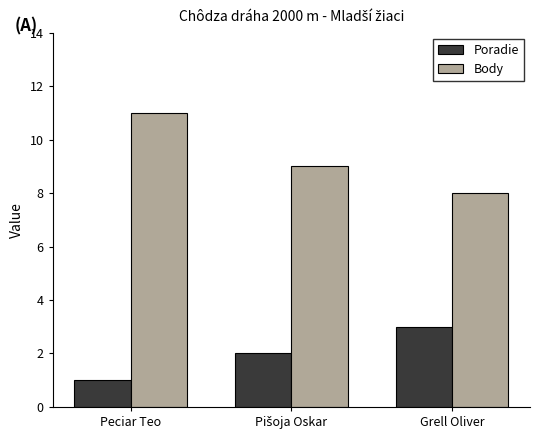

At how many categories does at least one series exceed 5?

3